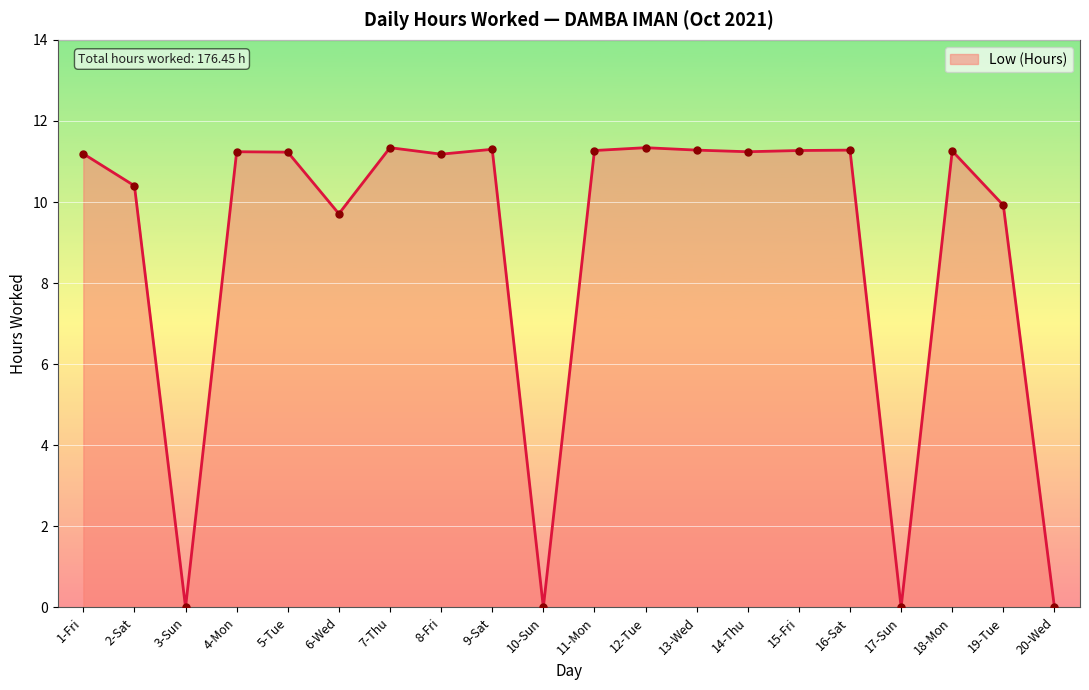

What is the difference between the values at 2-Sat and 7-Thu?

0.9